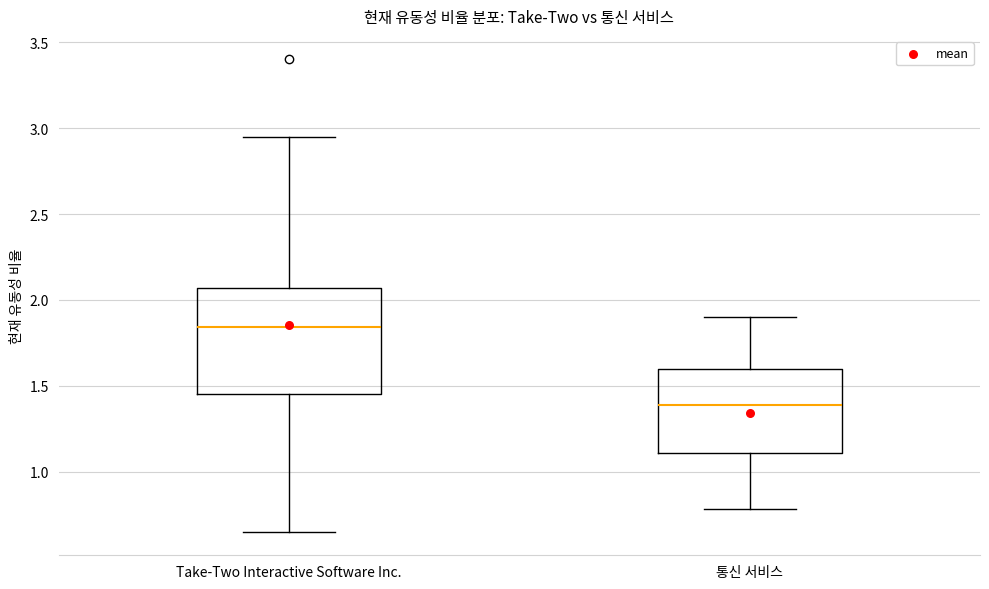

Comparing the boxes themselves (not the whiskers), which one is the tallest?

Take-Two Interactive Software Inc.